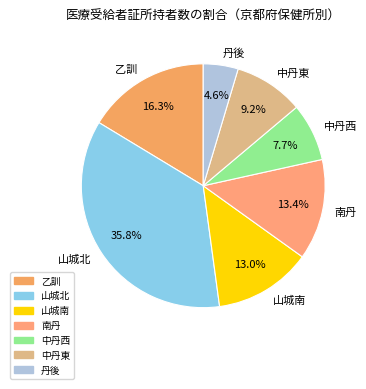

To the nearest percent, what is the difference between the largest and smallest slice percentages?

31%